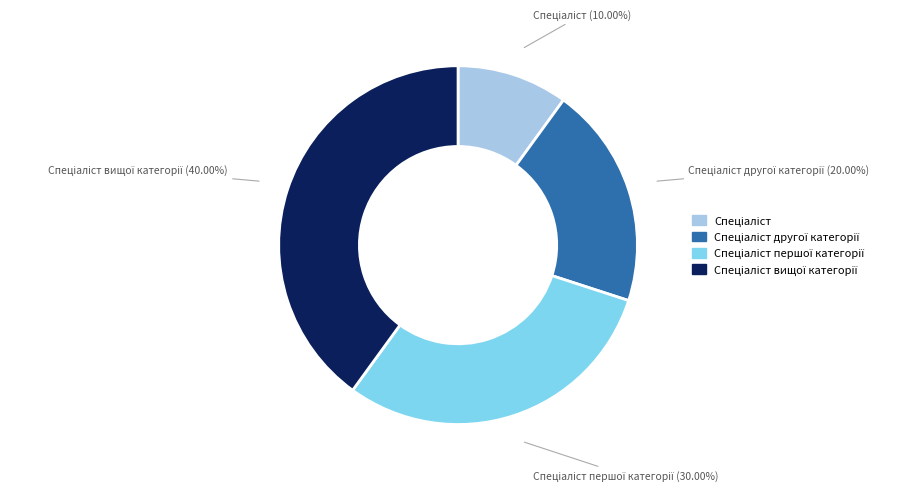

Is there a majority slice in this chart?

No